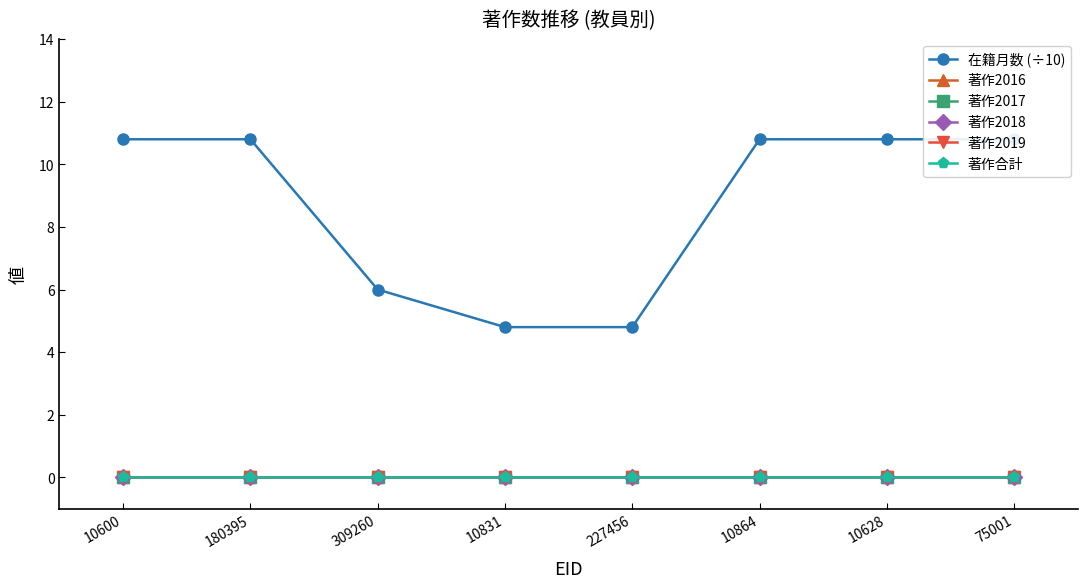

True or false: 著作2019 and 著作2018 intersect in this chart.

False